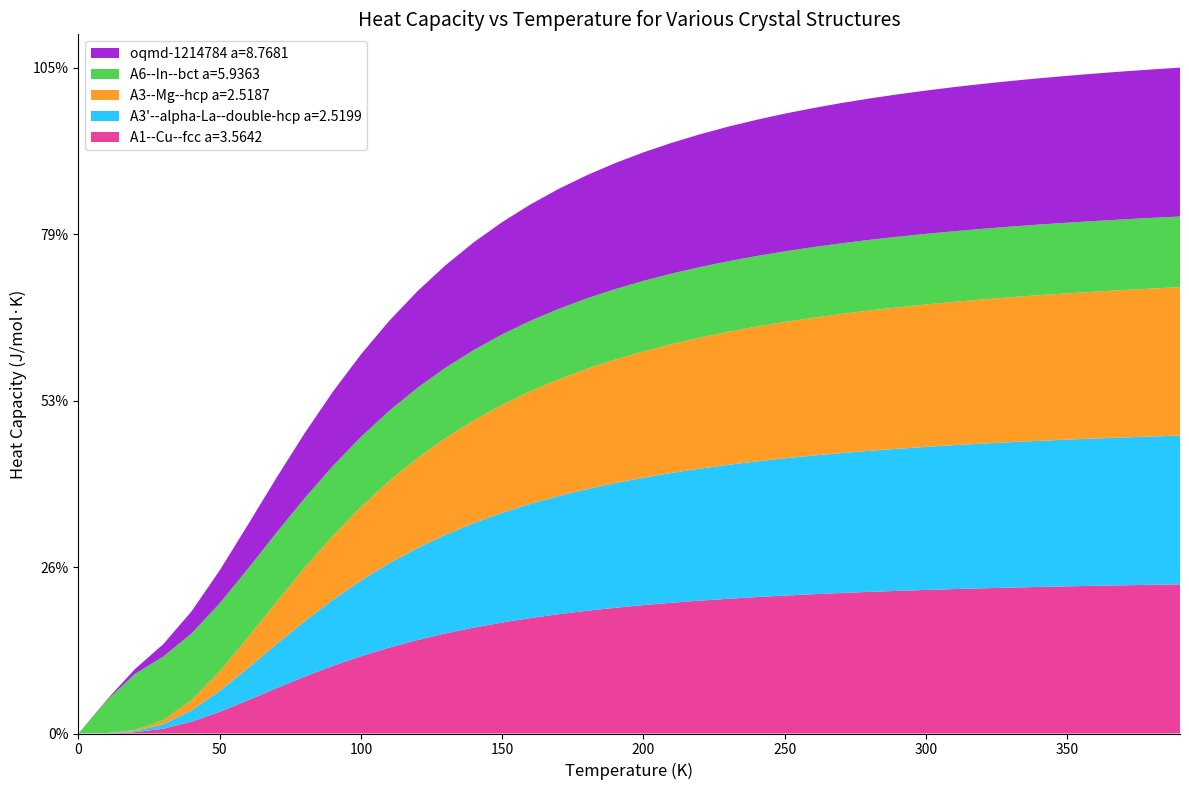

Reading left to right, transcribe all the data shown in this chart.

A1--Cu--fcc a=3.5642: 0=0.0	1=0.0	2=0.2	3=0.8	4=1.9	5=3.4	6=5.3	7=7.1	8=9.0	9=10.7	10=12.2	11=13.6	12=14.8	13=15.8	14=16.7	15=17.5	16=18.2	17=18.9	18=19.4	19=19.9	20=20.3	21=20.7	22=21.0	23=21.3	24=21.6	25=21.8	26=22.0	27=22.2	28=22.4	29=22.5	30=22.7	31=22.8	32=22.9	33=23.1	34=23.2	35=23.3	36=23.3	37=23.4	38=23.5	39=23.6
A3'--alpha-La--double-hcp a=2.5199: 0=0.0	1=0.0	2=0.2	3=0.7	4=1.8	5=3.3	6=5.1	7=6.9	8=8.7	9=10.4	10=12.0	11=13.3	12=14.5	13=15.6	14=16.5	15=17.3	16=18.0	17=18.7	18=19.2	19=19.7	20=20.1	21=20.5	22=20.9	23=21.2	24=21.4	25=21.7	26=21.9	27=22.1	28=22.3	29=22.5	30=22.6	31=22.7	32=22.9	33=23.0	34=23.1	35=23.2	36=23.3	37=23.4	38=23.4	39=23.5
A3--Mg--hcp a=2.5187: 0=0.0	1=0.0	2=0.2	3=0.6	4=1.7	5=3.1	6=4.8	7=6.7	8=8.4	9=10.1	10=11.6	11=13.0	12=14.2	13=15.3	14=16.2	15=17.1	16=17.8	17=18.4	18=19.0	19=19.5	20=20.0	21=20.4	22=20.7	23=21.0	24=21.3	25=21.6	26=21.8	27=22.0	28=22.2	29=22.4	30=22.5	31=22.7	32=22.8	33=22.9	34=23.0	35=23.1	36=23.2	37=23.3	38=23.4	39=23.5
A6--In--bct a=5.9363: 0=0.0	1=5.2	2=8.9	3=10.1	4=10.5	5=10.7	6=10.9	7=11.0	8=11.0	9=11.0	10=11.1	11=11.1	12=11.1	13=11.1	14=11.1	15=11.1	16=11.1	17=11.1	18=11.1	19=11.1	20=11.1	21=11.2	22=11.2	23=11.2	24=11.2	25=11.2	26=11.2	27=11.2	28=11.2	29=11.2	30=11.2	31=11.2	32=11.2	33=11.2	34=11.2	35=11.2	36=11.2	37=11.2	38=11.2	39=11.2
oqmd-1214784 a=8.7681: 0=0.0	1=0.1	2=0.8	3=2.0	4=3.5	5=5.2	6=7.0	7=8.7	8=10.3	9=11.7	10=13.0	11=14.2	12=15.3	13=16.2	14=17.0	15=17.7	16=18.4	17=19.0	18=19.5	19=19.9	20=20.3	21=20.7	22=21.0	23=21.3	24=21.5	25=21.8	26=22.0	27=22.2	28=22.3	29=22.5	30=22.6	31=22.8	32=22.9	33=23.0	34=23.1	35=23.2	36=23.3	37=23.4	38=23.5	39=23.5